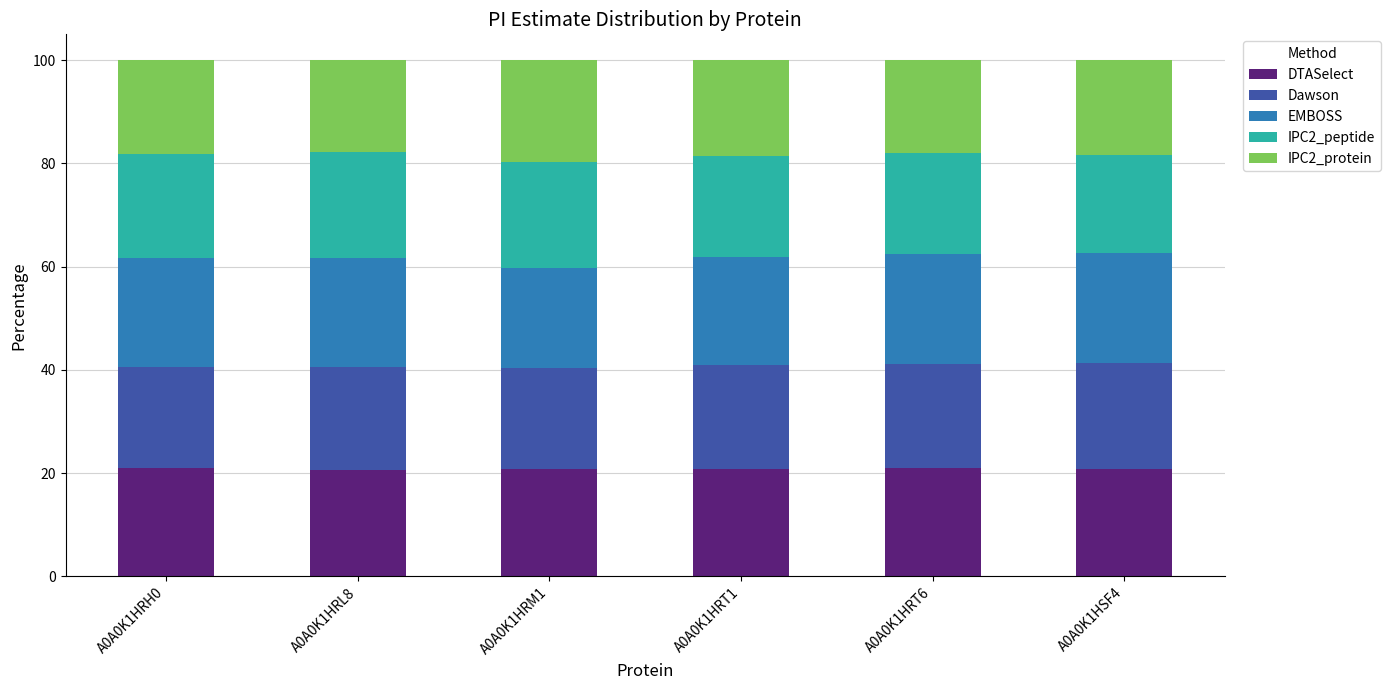

What is the minimum value for DTASelect?

20.7